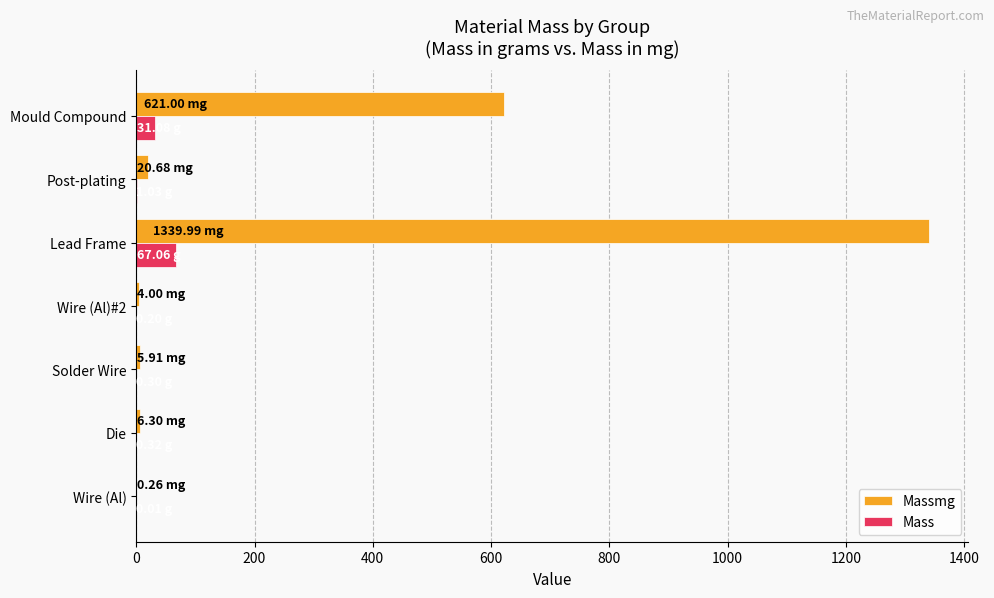

Which series changed the most between Die and Mould Compound?

Massmg